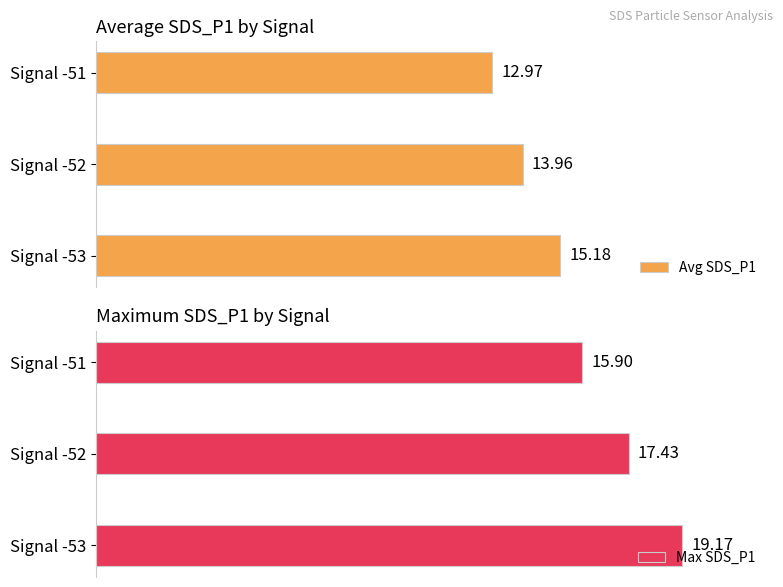

How many values in the Max SDS_P1 series are below 17?

1